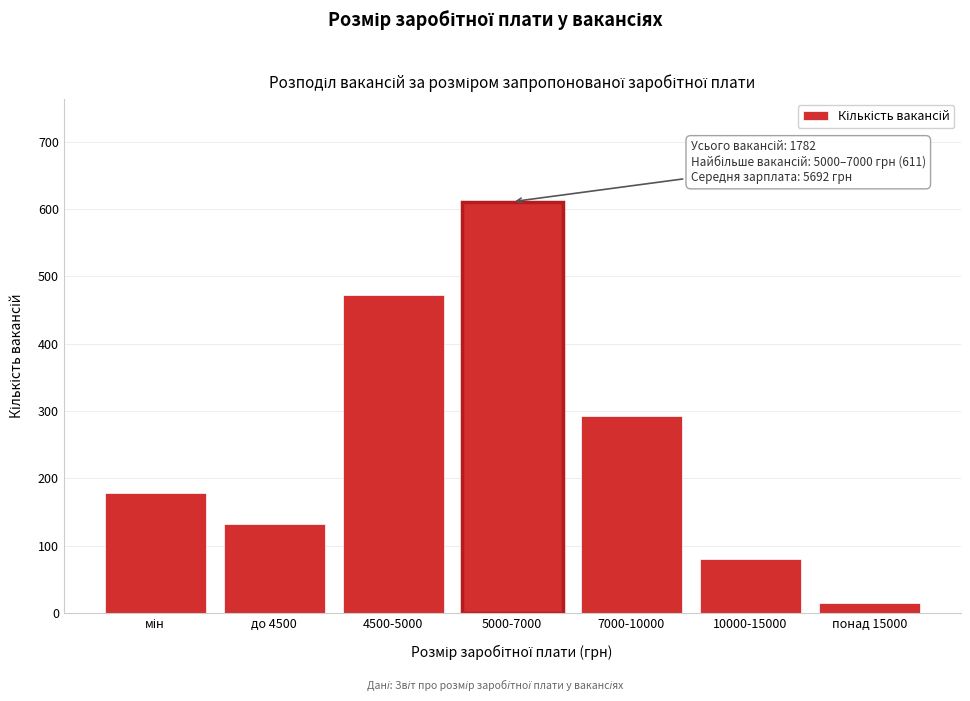

Reading left to right, extract all data points from this chart.

179	132	473	611	292	80	15